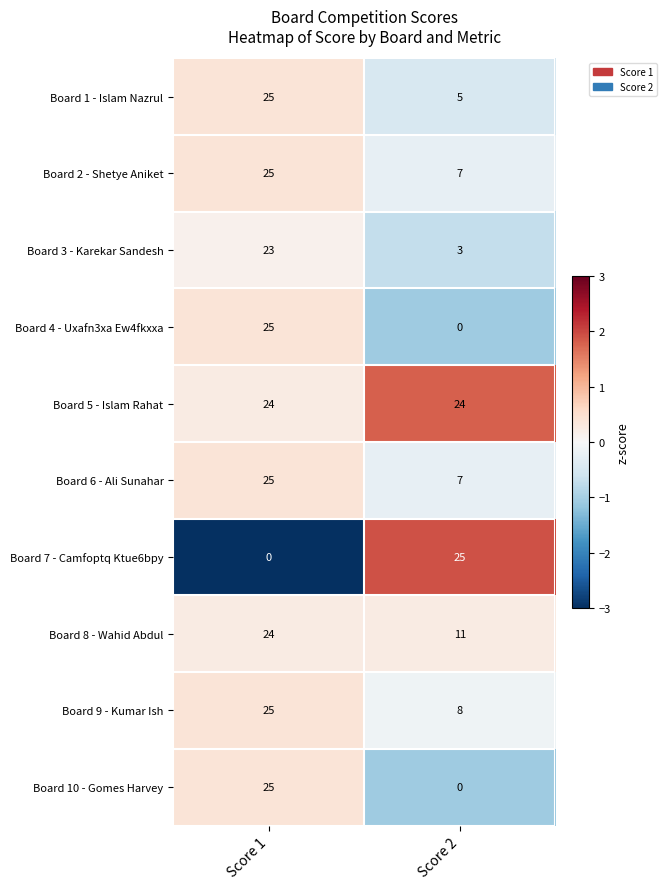

How many distinct data groups are displayed?

10